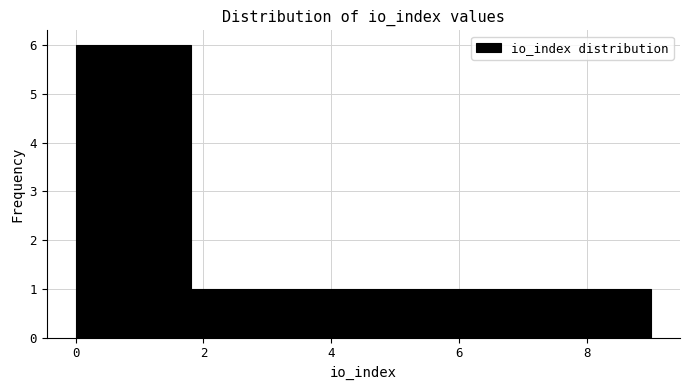

Reading left to right, transcribe this chart: for each bar, give the range it covers on the x-axis and its height. Neither the bar edges nor the heights are printed on the chart, so give them approximately, as read against the axes.

0.0 to 0.9: 6
0.9 to 1.8: 6
1.8 to 2.7: 1
2.7 to 3.6: 1
3.6 to 4.5: 1
4.5 to 5.4: 1
5.4 to 6.3: 1
6.3 to 7.2: 1
7.2 to 8.1: 1
8.1 to 9.0: 1